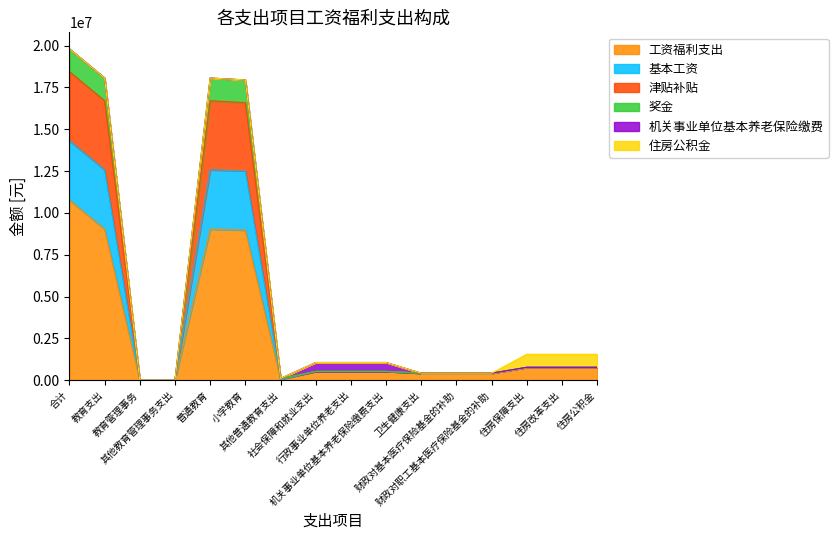

How many interior local valleys does the 津贴补贴 series have?

1